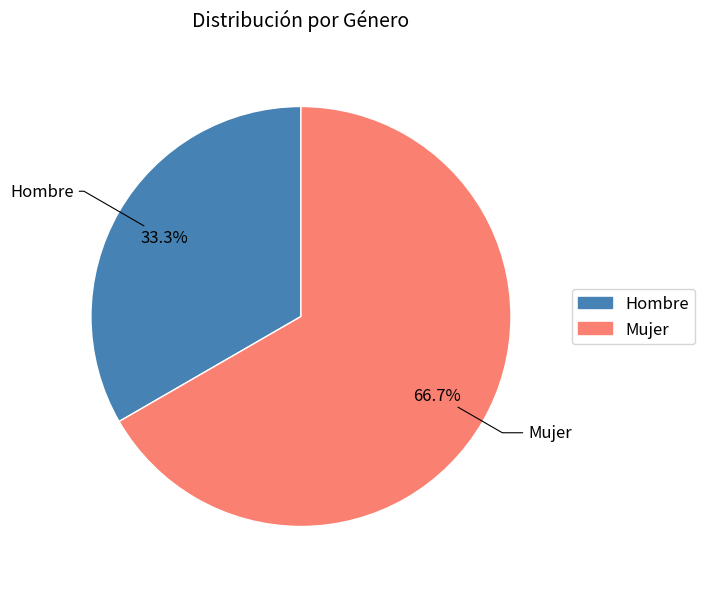

Count the number of slices in the pie.

2